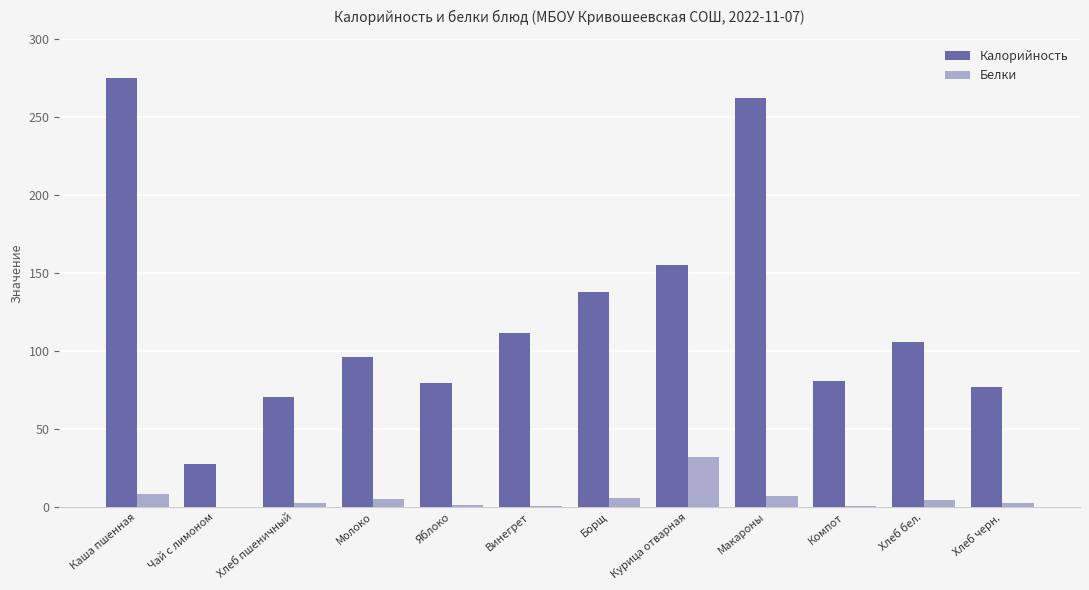

At which label does Калорийность reach its peak?

Каша пшенная